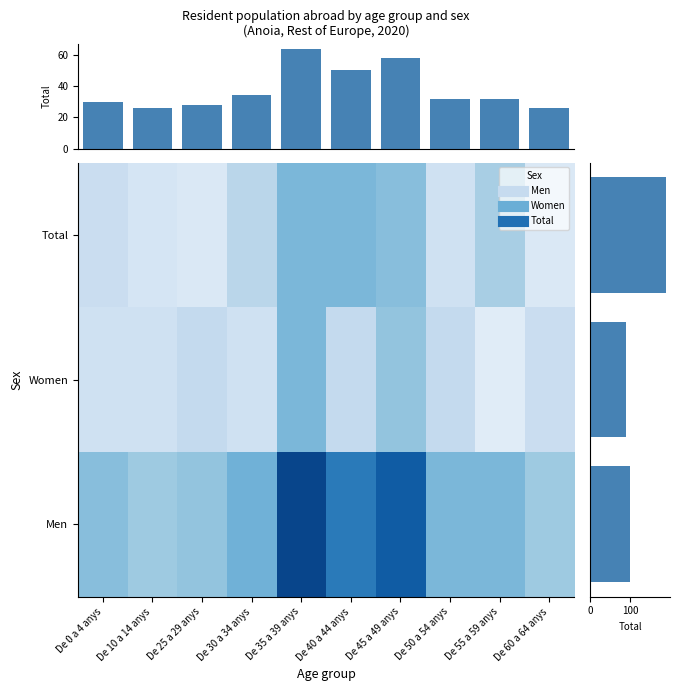

What is the difference between the maximum and minimum values in the Men series?

19